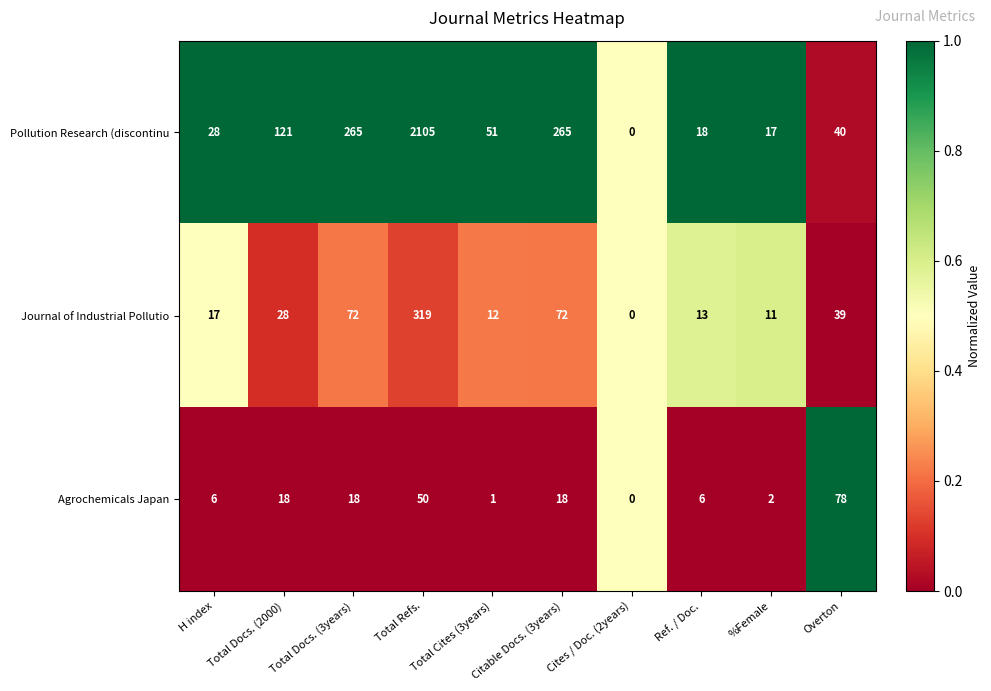

What is the sum of all Agrochemicals Japan values?

197